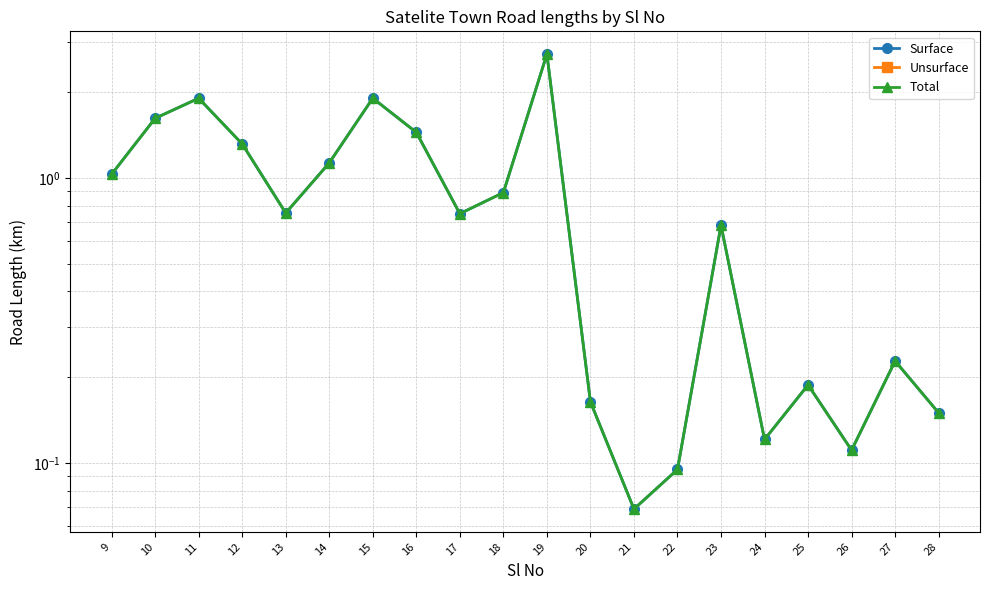

At how many categories does at least one series exceed 0?

20